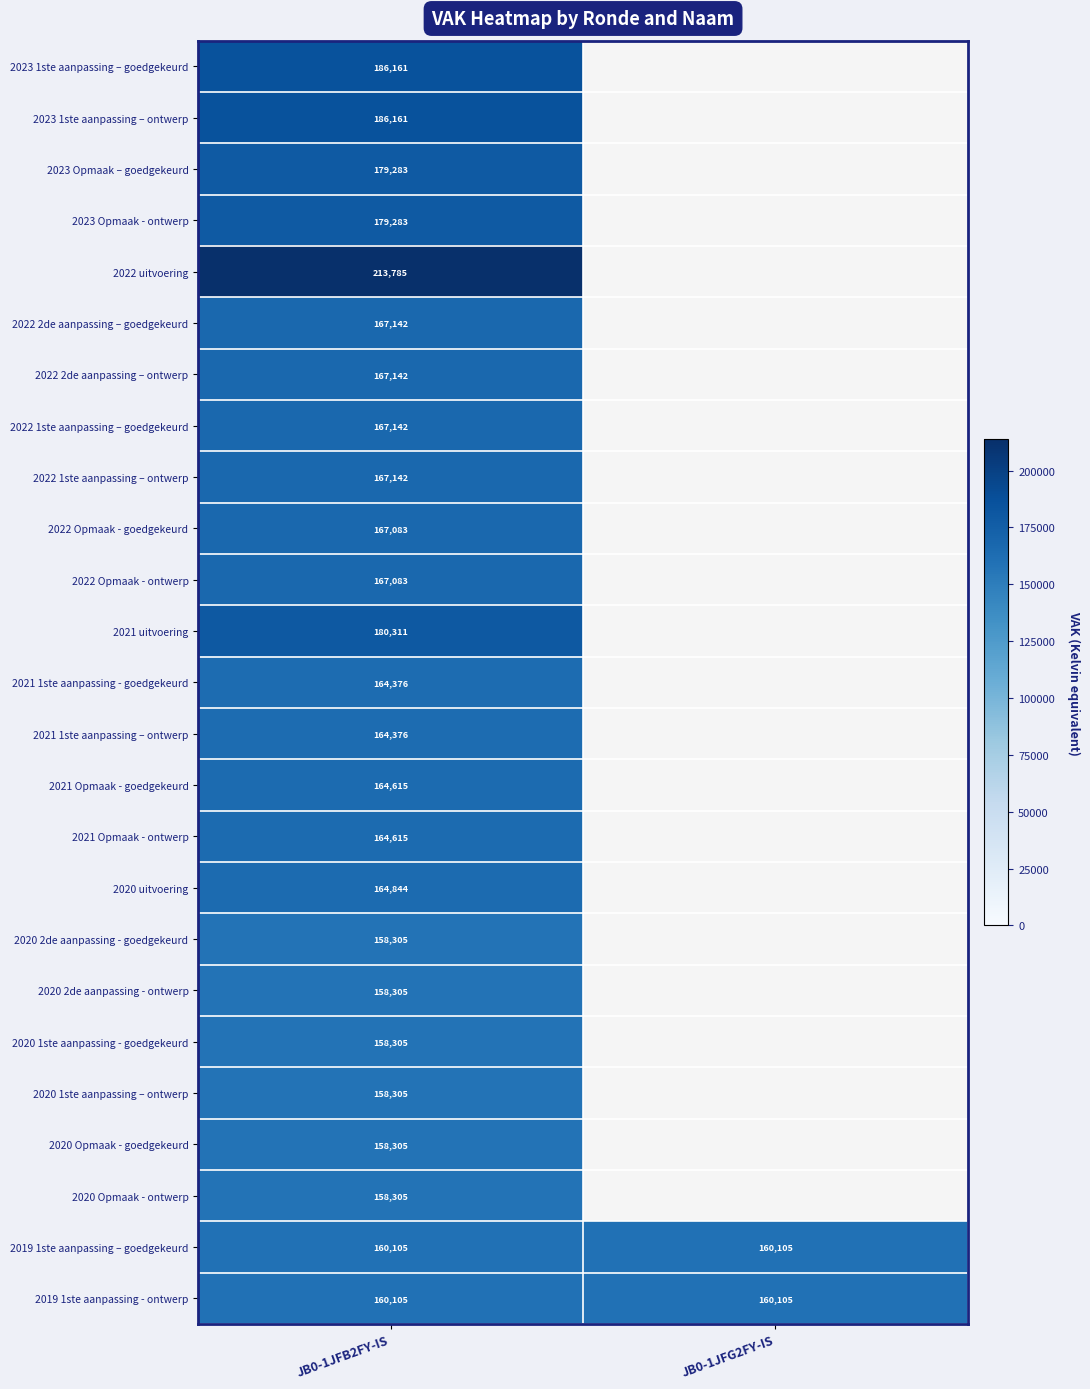

Is the value of 2020 1ste aanpassing - goedgekeurd at JB0-1JFB2FY-IS greater than the value of 2022 1ste aanpassing – ontwerp at JB0-1JFB2FY-IS?

No